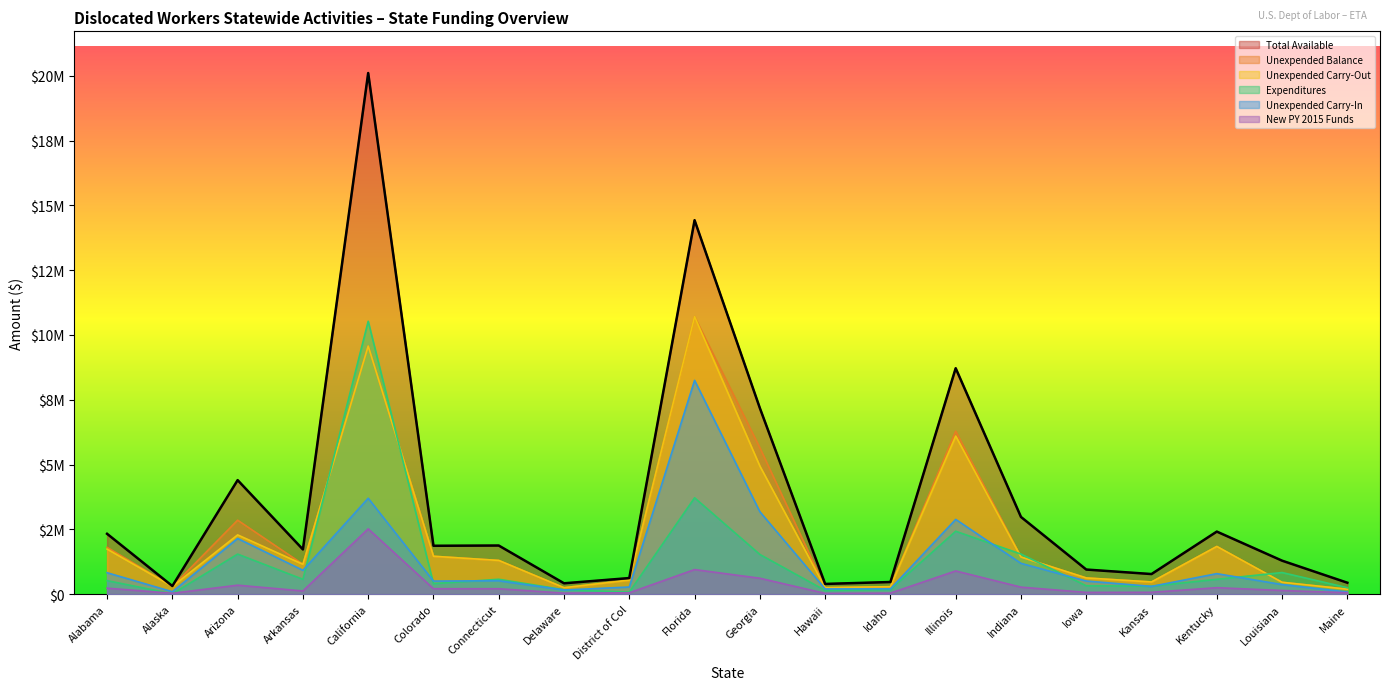

Rank the series at Delaware from highest to lowest value.

Total Available, Unexpended Carry-Out, Unexpended Balance, Expenditures, Unexpended Carry-In, New PY 2015 Funds